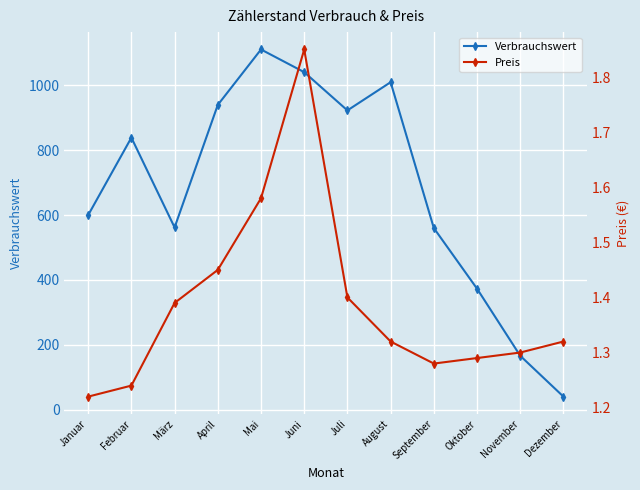

How many lines are shown in the chart?

2